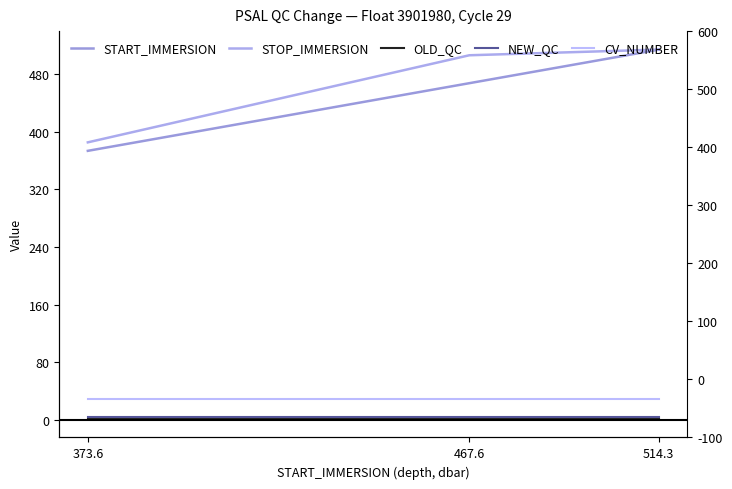

Reading right to left, transcribe all the data shown in this chart.

START_IMMERSION: 514.3	467.6	373.6
STOP_IMMERSION: 514.3	506.4	385.4
OLD_QC: 1.0	1.0	1.0
NEW_QC: 4.0	4.0	4.0
CV_NUMBER: 29.0	29.0	29.0